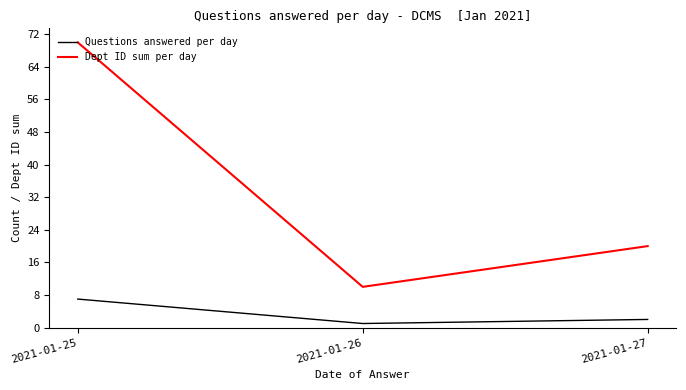

What is the average value of the Dept ID sum per day series?

33